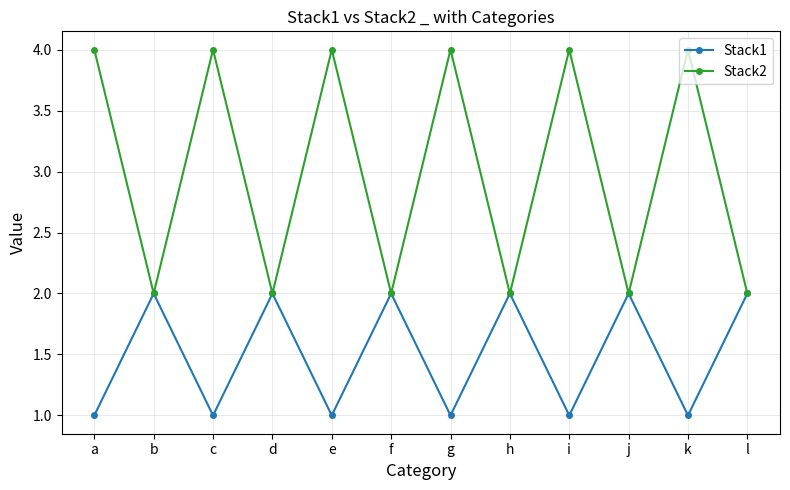

List the series in order of their overall mean, lowest first.

Stack1, Stack2